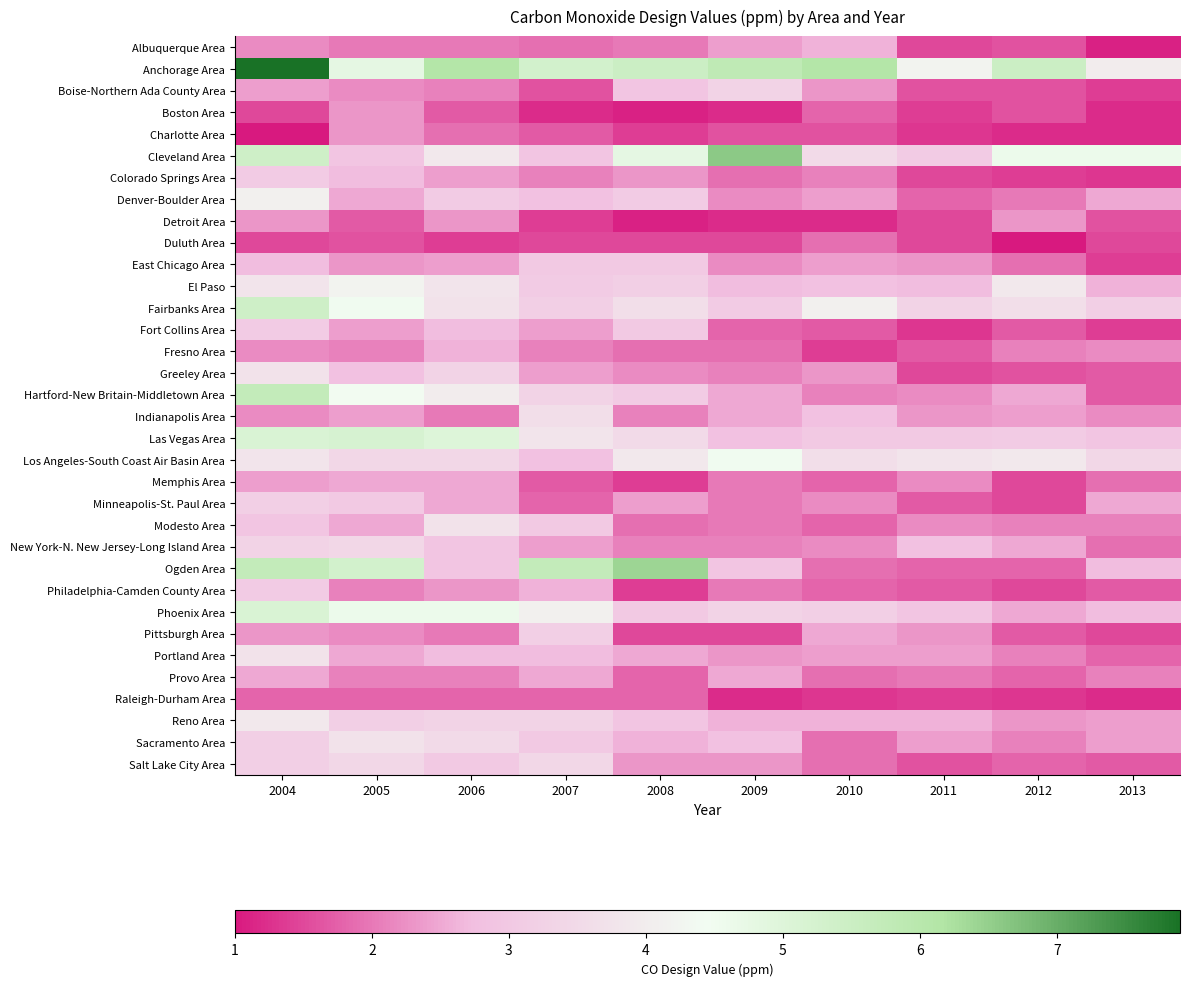

Which series changed the most between 2010 and 2011?

Anchorage Area